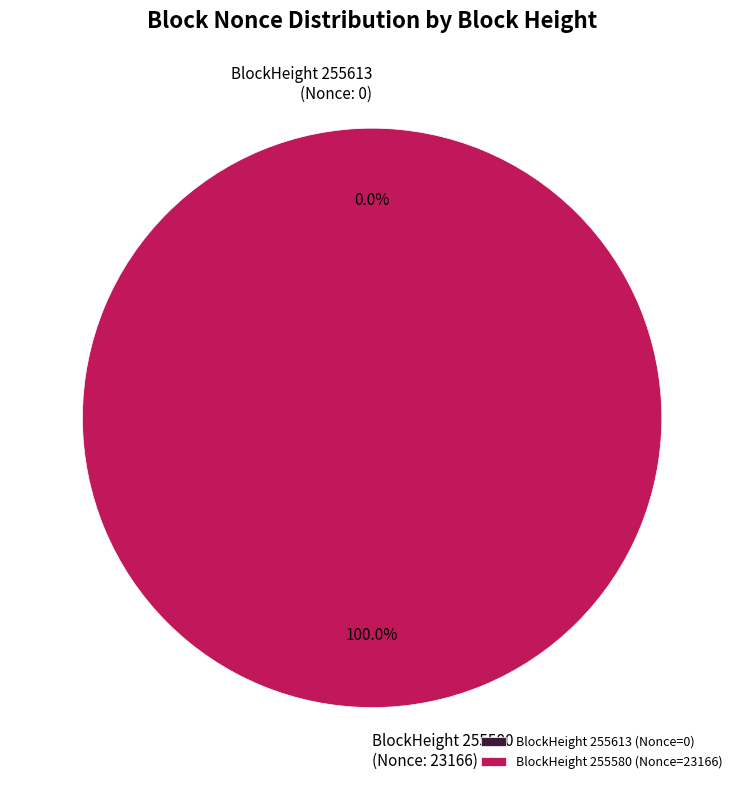

Does BlockHeight 255580 (Nonce: 23166) account for over 50% of the chart?

Yes